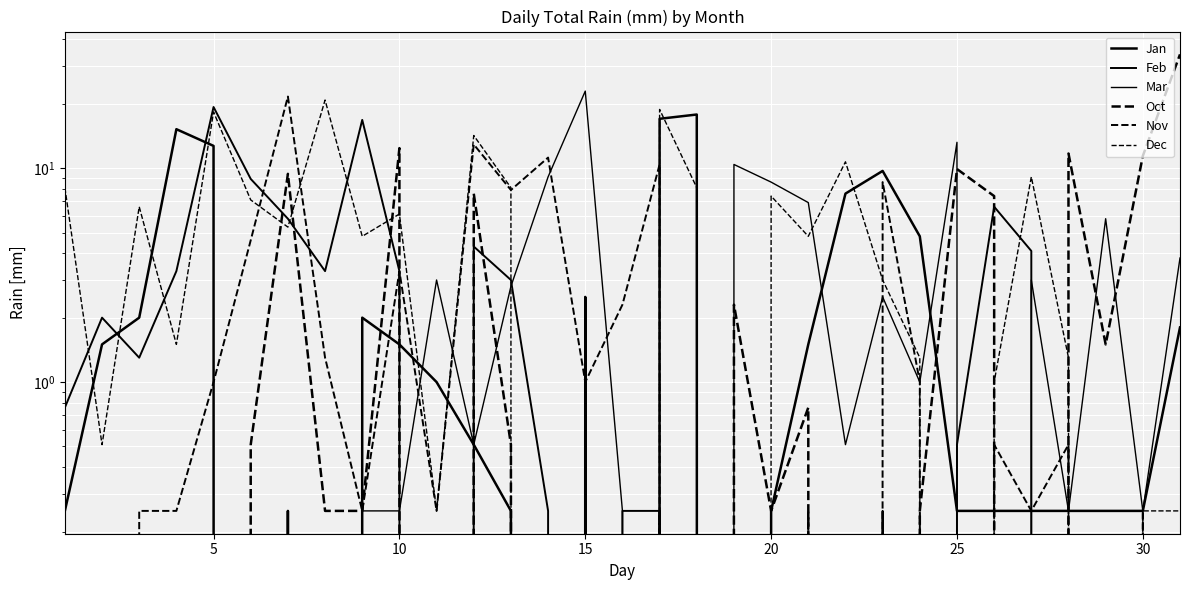

True or false: Jan has a value of 5.5 at 25.

False